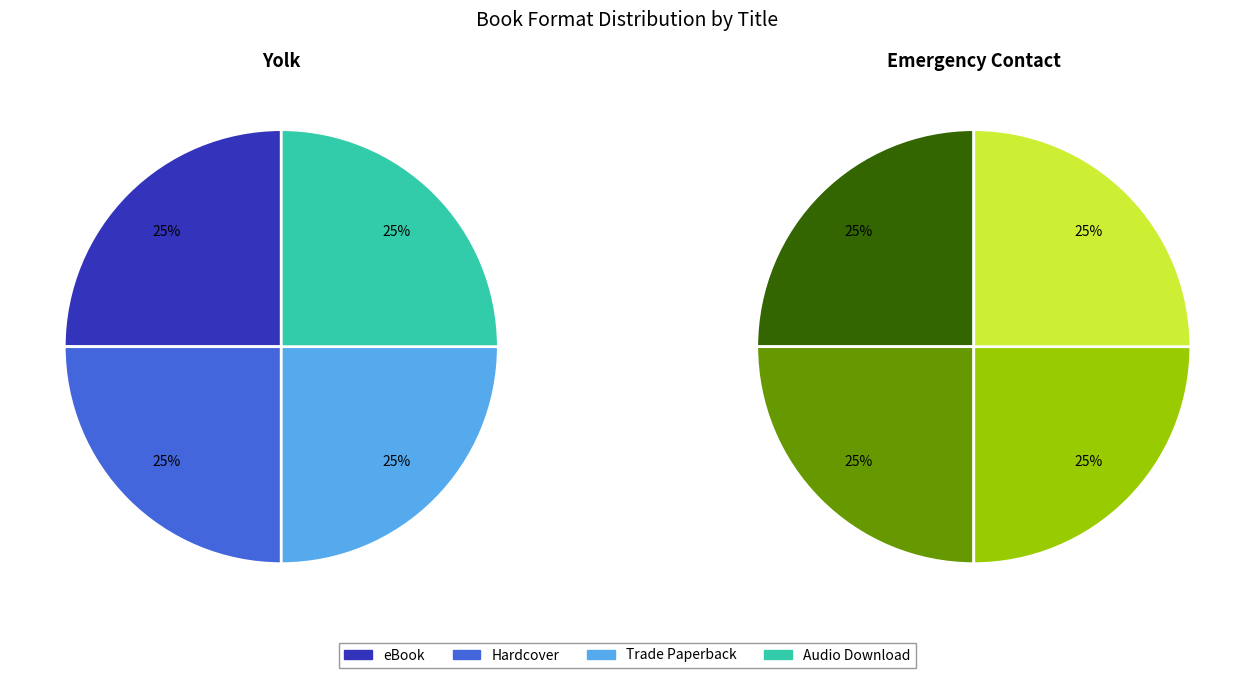

How many slices are in this pie chart?

4